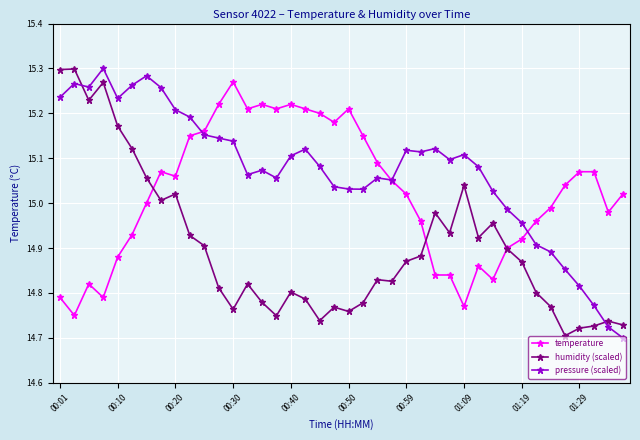

What is the difference between the maximum and second lowest values in the temperature series?

0.5